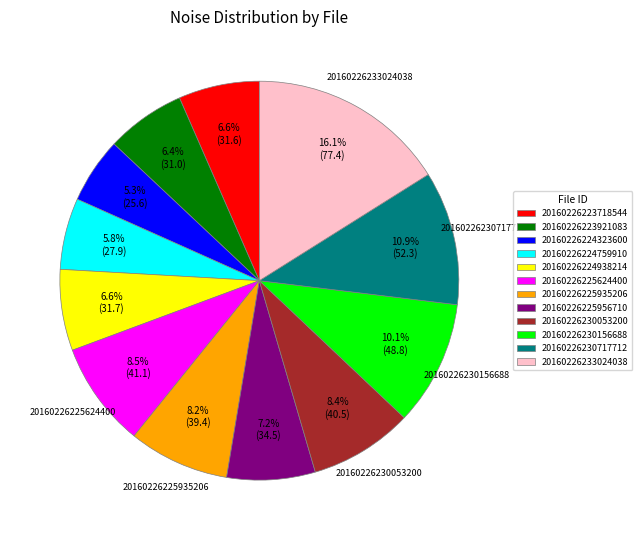

True or false: 20160226224323600 accounts for 5% of the total.

True